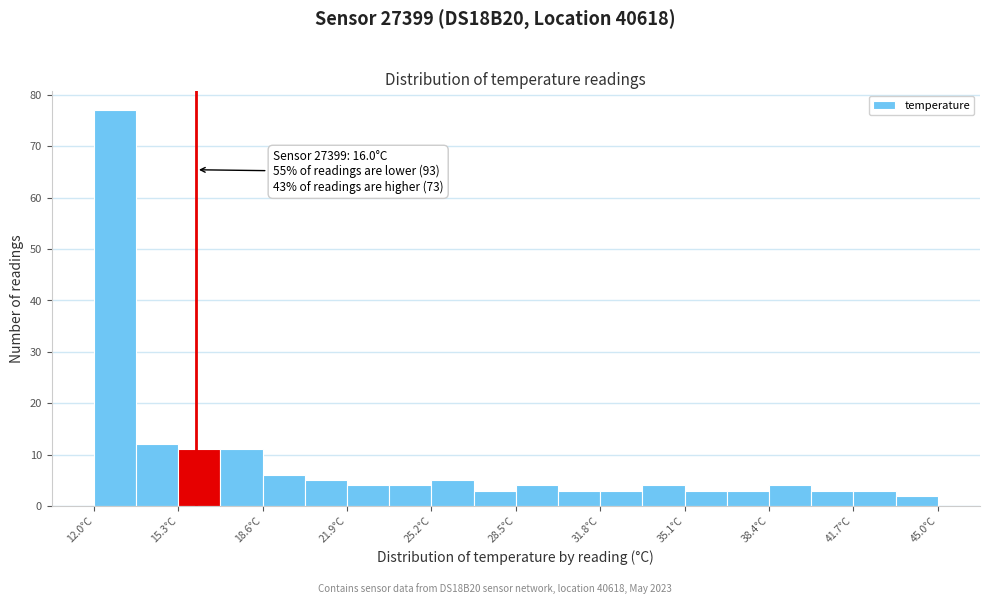

Read against the x-axis, roughly where is the centre of the tallest bar?

13.0